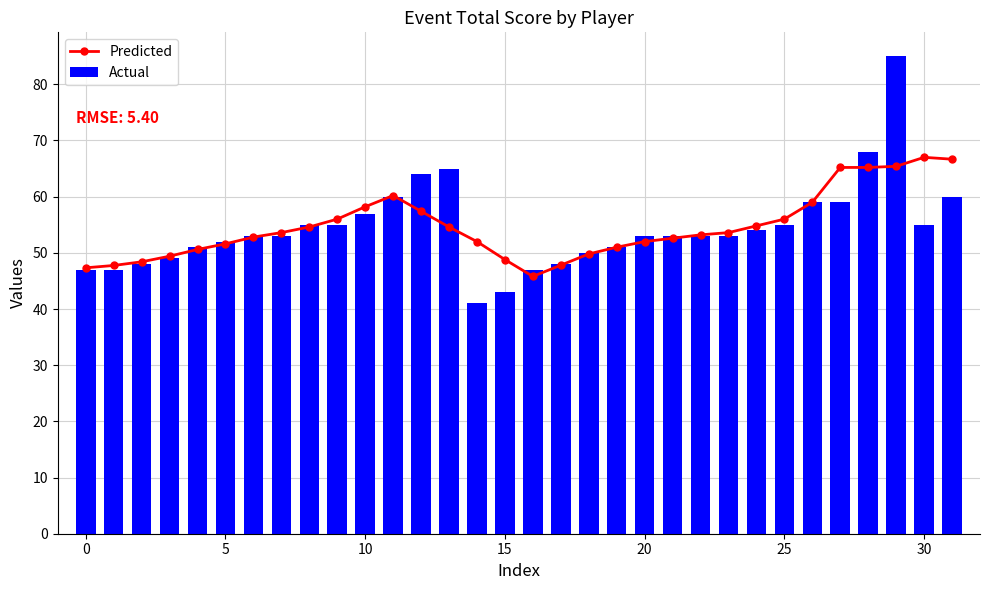

At which label does Predicted reach its peak?

30